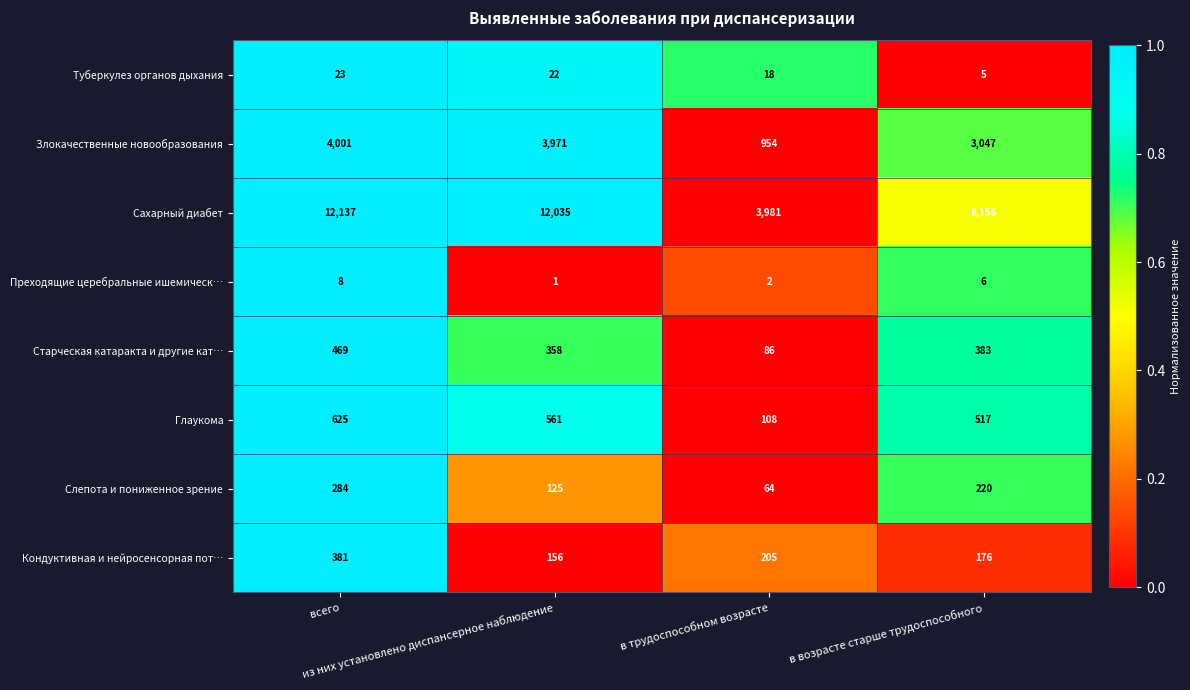

Which label corresponds to the smallest value in the chart?

из них установлено диспансерное наблюдение